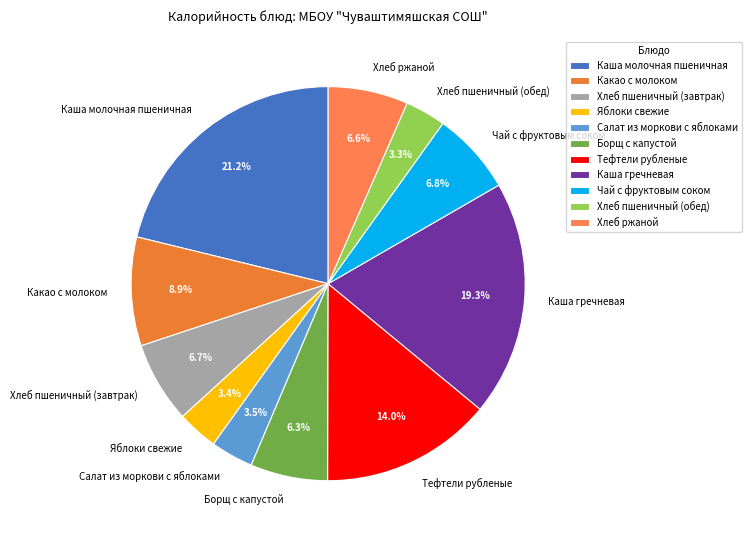

Is Хлеб пшеничный (завтрак) the majority of the pie?

No